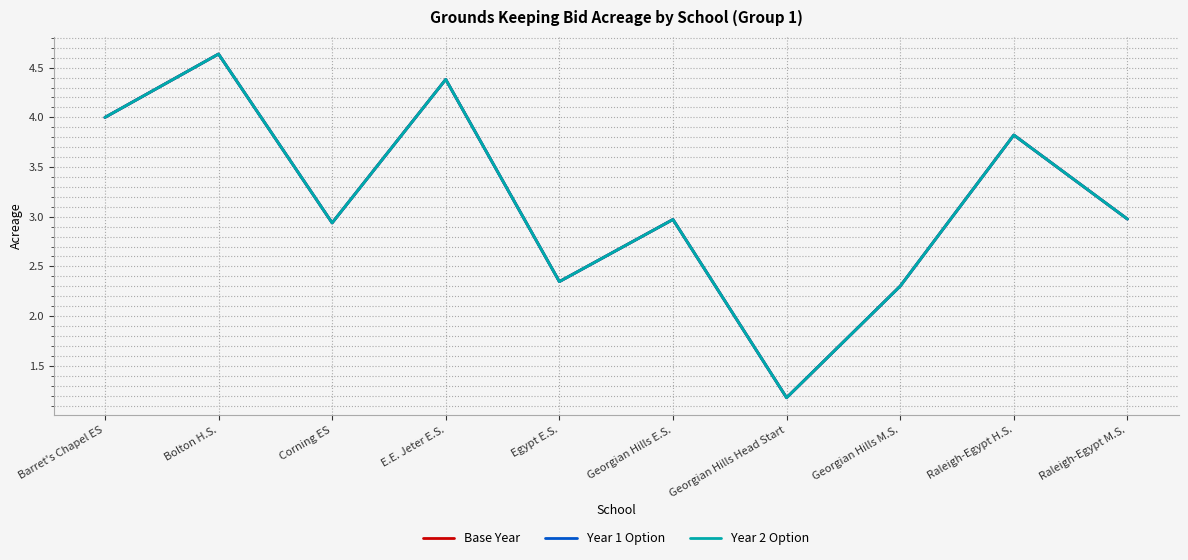

Does the chart have visible grid lines?

Yes